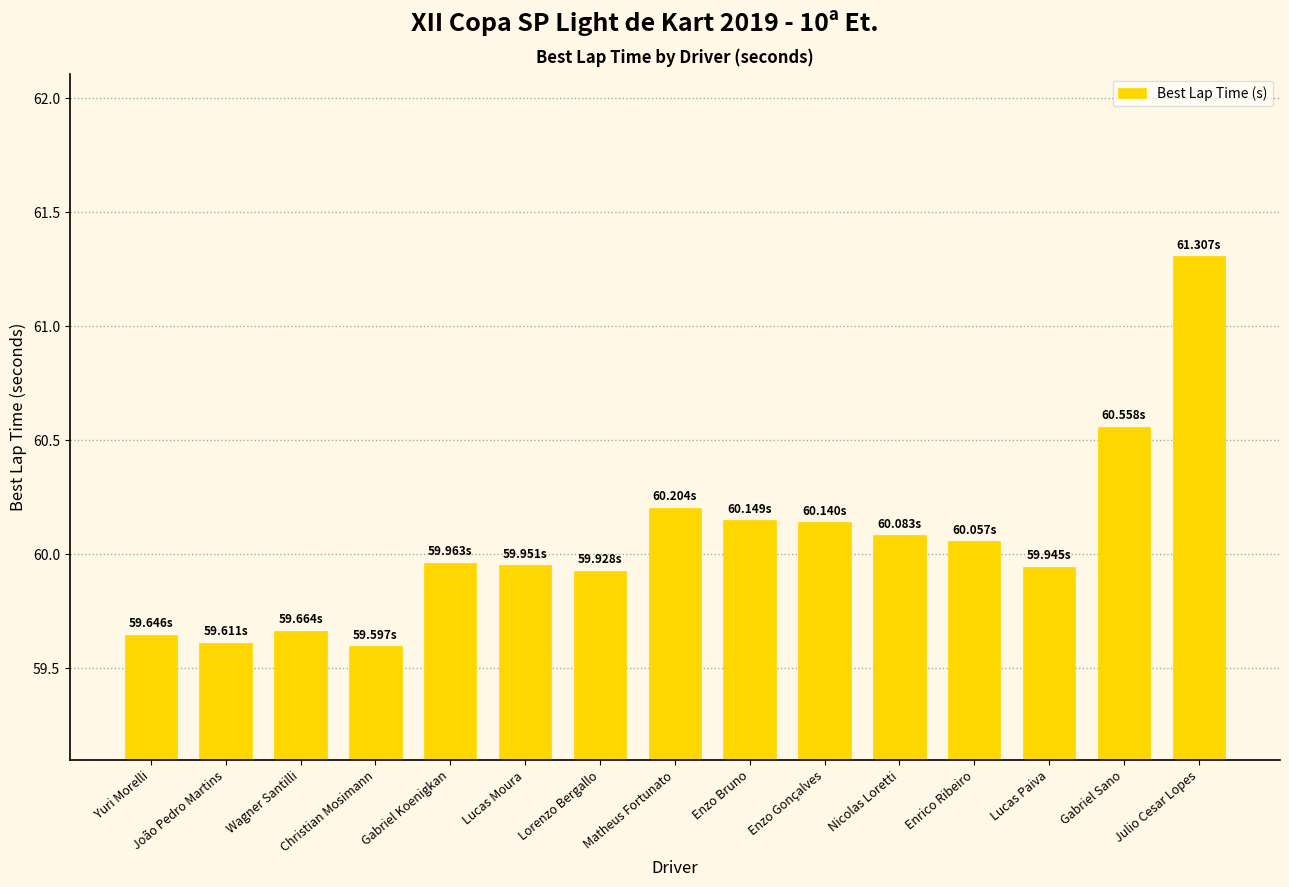

The chart shows a value of 59.6 at João Pedro Martins. True or false?

True